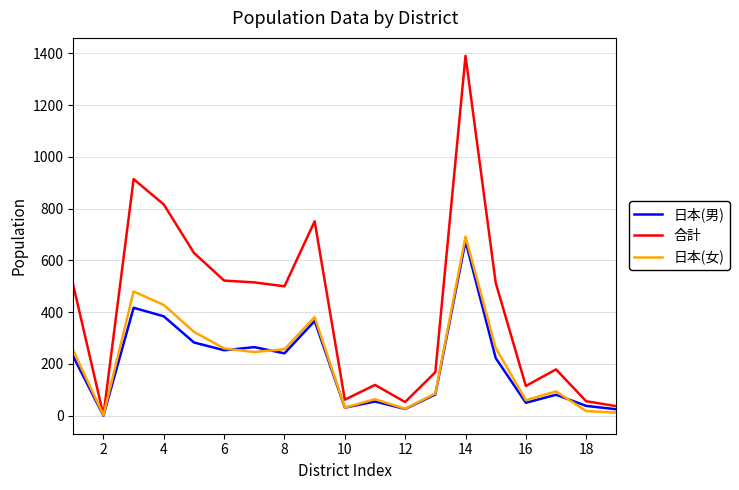

In 合計, how many points are lower than both neighbors (excluding endpoints)?

5